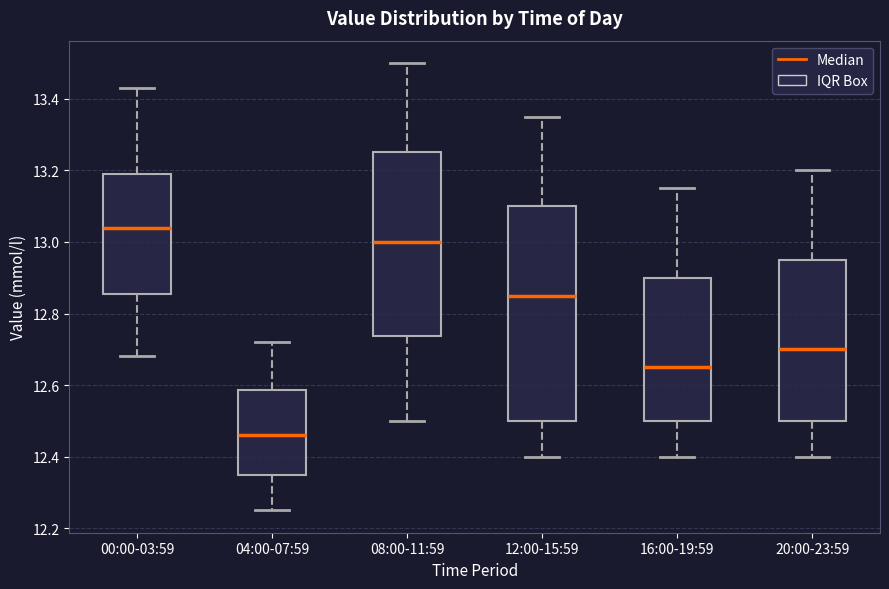

Reading left to right, read every box against the y-axis: the position of its median line, the range the box covers, and the ends of its whiskers. The values are not printed on the chart, so give them approximately, as read against the axis.

00:00-03:59: median 13.04, box 12.86 to 13.20, whiskers 12.68 to 13.44
04:00-07:59: median 12.46, box 12.34 to 12.58, whiskers 12.26 to 12.72
08:00-11:59: median 13.00, box 12.74 to 13.26, whiskers 12.50 to 13.50
12:00-15:59: median 12.86, box 12.50 to 13.10, whiskers 12.40 to 13.36
16:00-19:59: median 12.66, box 12.50 to 12.90, whiskers 12.40 to 13.16
20:00-23:59: median 12.70, box 12.50 to 12.96, whiskers 12.40 to 13.20